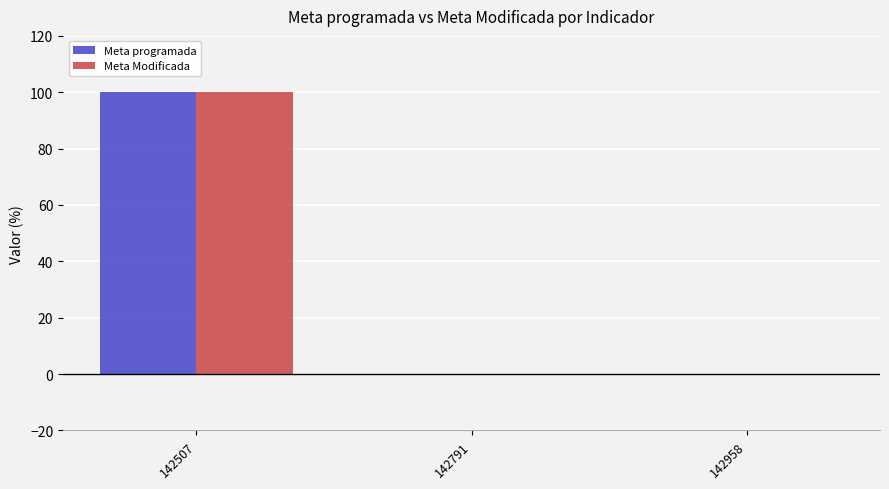

Are the bars grouped side by side (vs. stacked)?

Yes